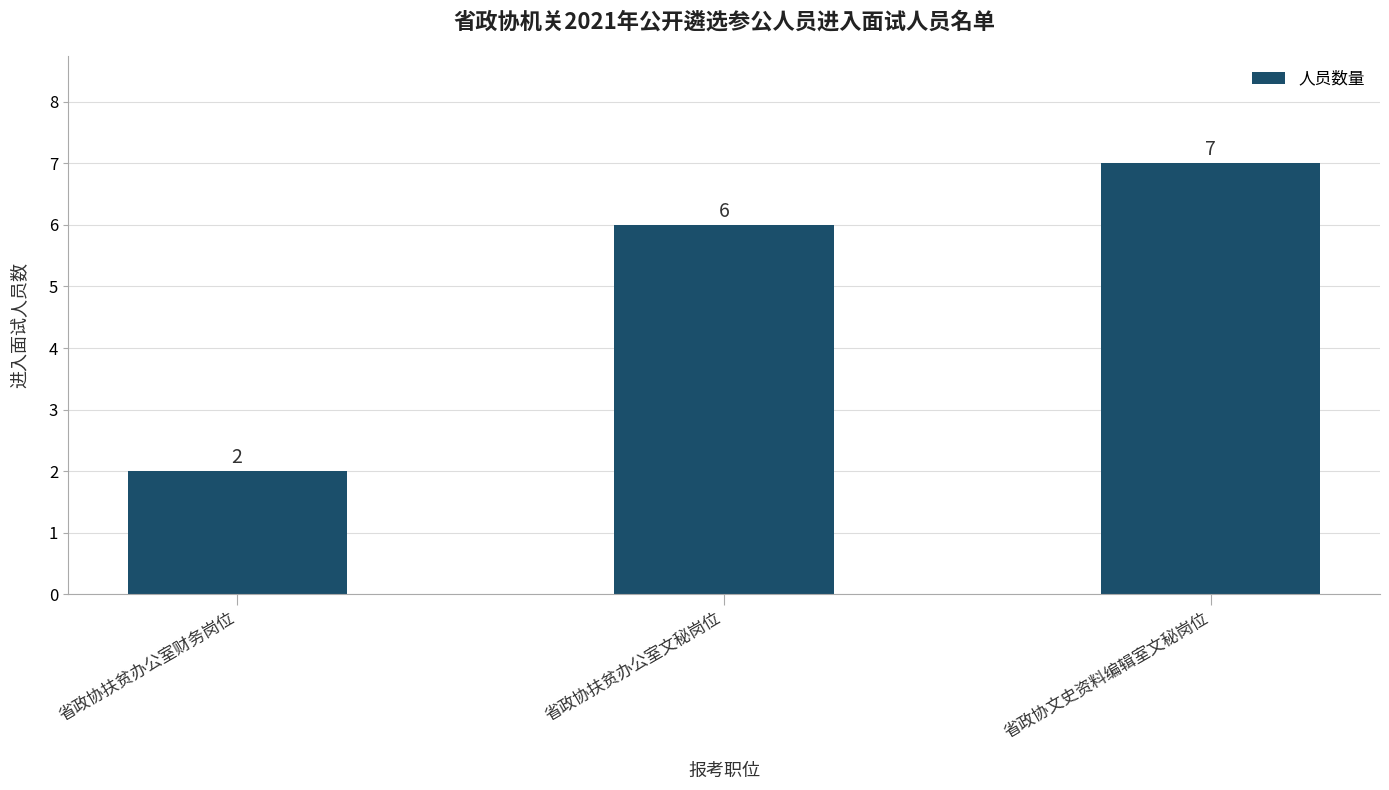

The chart shows a value of 7 at 省政协文史资料编辑室文秘岗位. True or false?

True